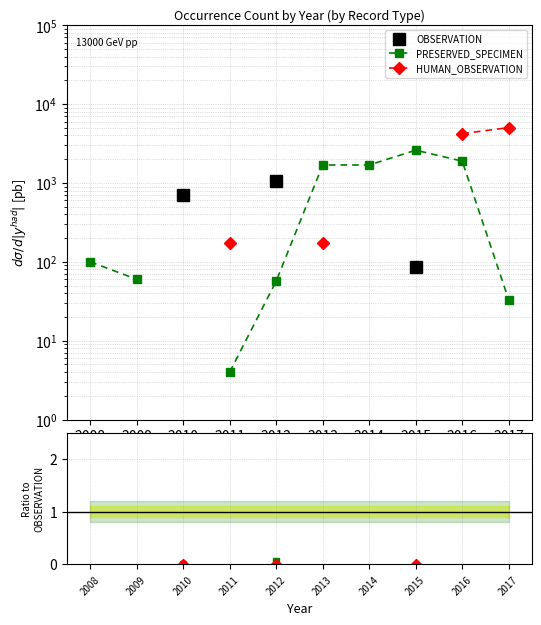

Between 2010 and 2011, which is larger?

2011